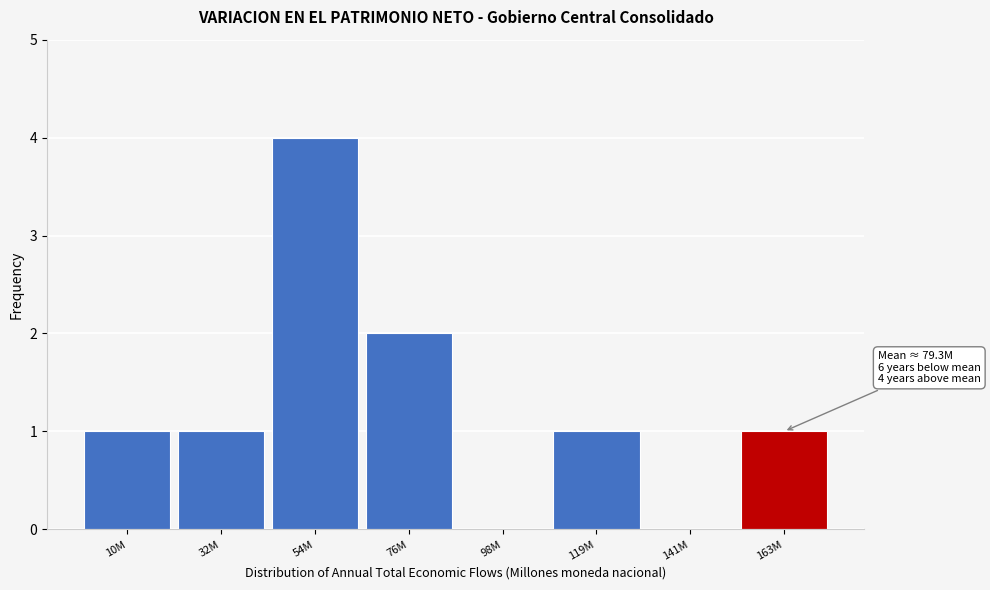

Reading right to left, extract all data points from this chart.

163M=1	141M=0	119M=1	98M=0	76M=2	54M=4	32M=1	10M=1